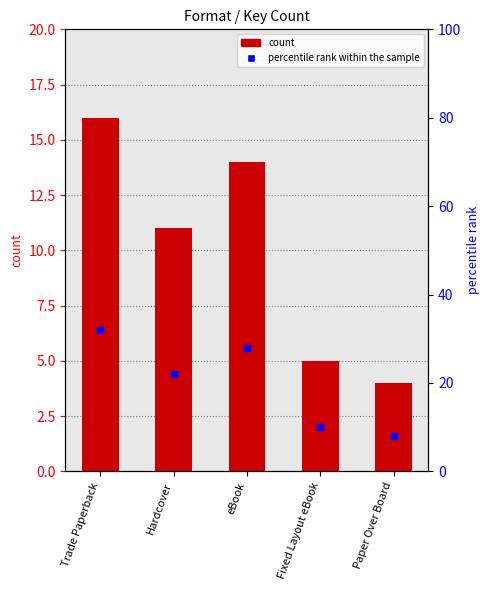

What is the total value across all series at Paper Over Board?

12.0